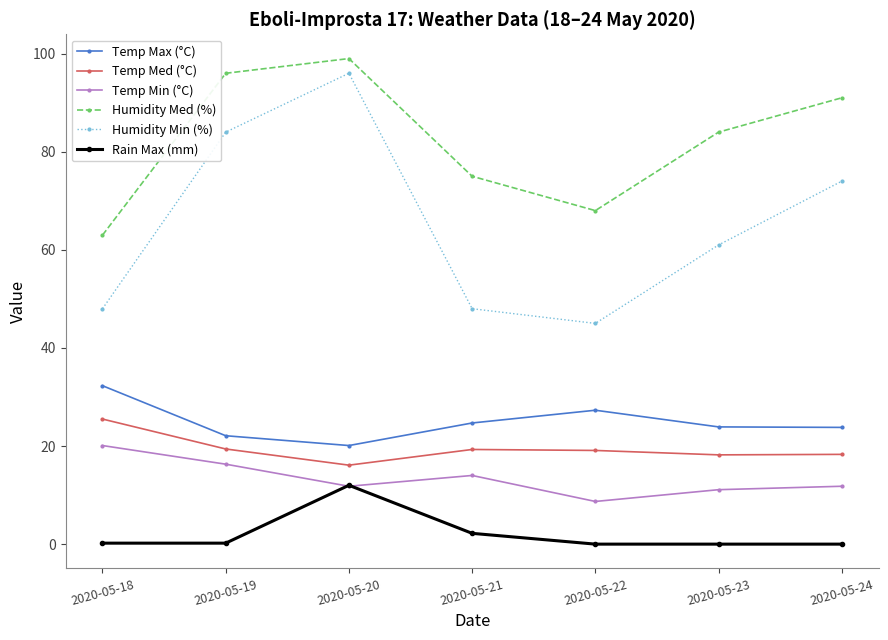

True or false: Rain Max (mm) and Temp Med (°C) cross at least once.

False